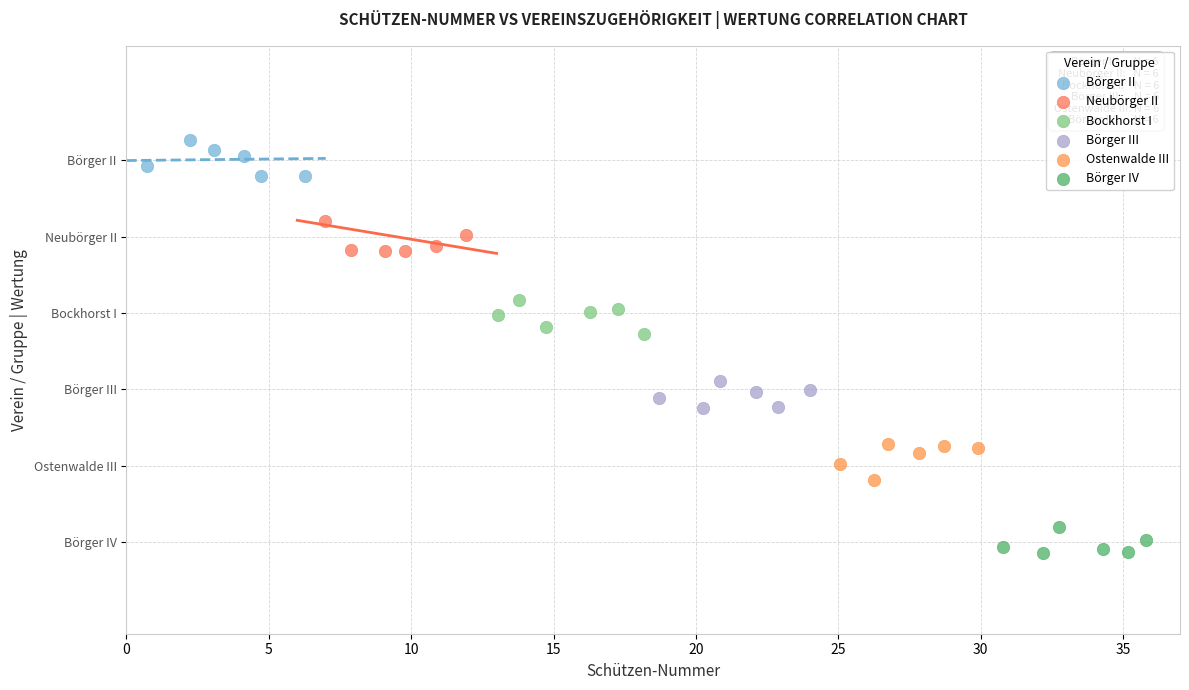

What are all the series names shown in the legend?

Börger II, Neubörger II, Bockhorst I, Börger III, Ostenwalde III, Börger IV